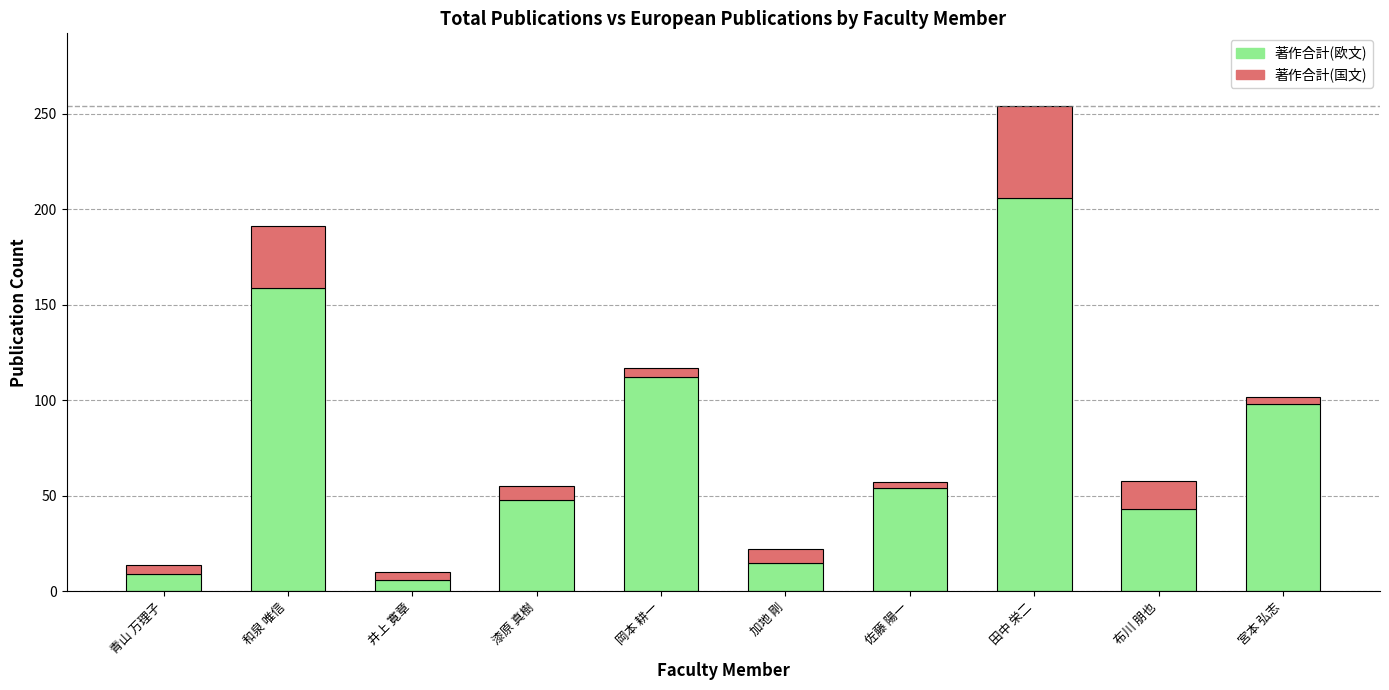

What is the sum of all 著作合計(欧文) values?

750